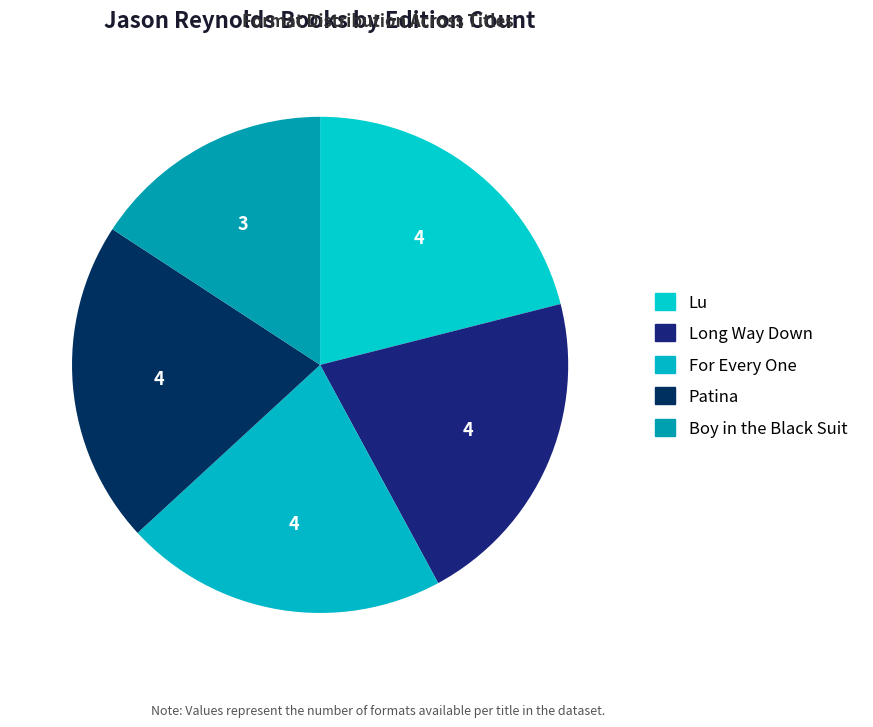

Count the number of slices in the pie.

5